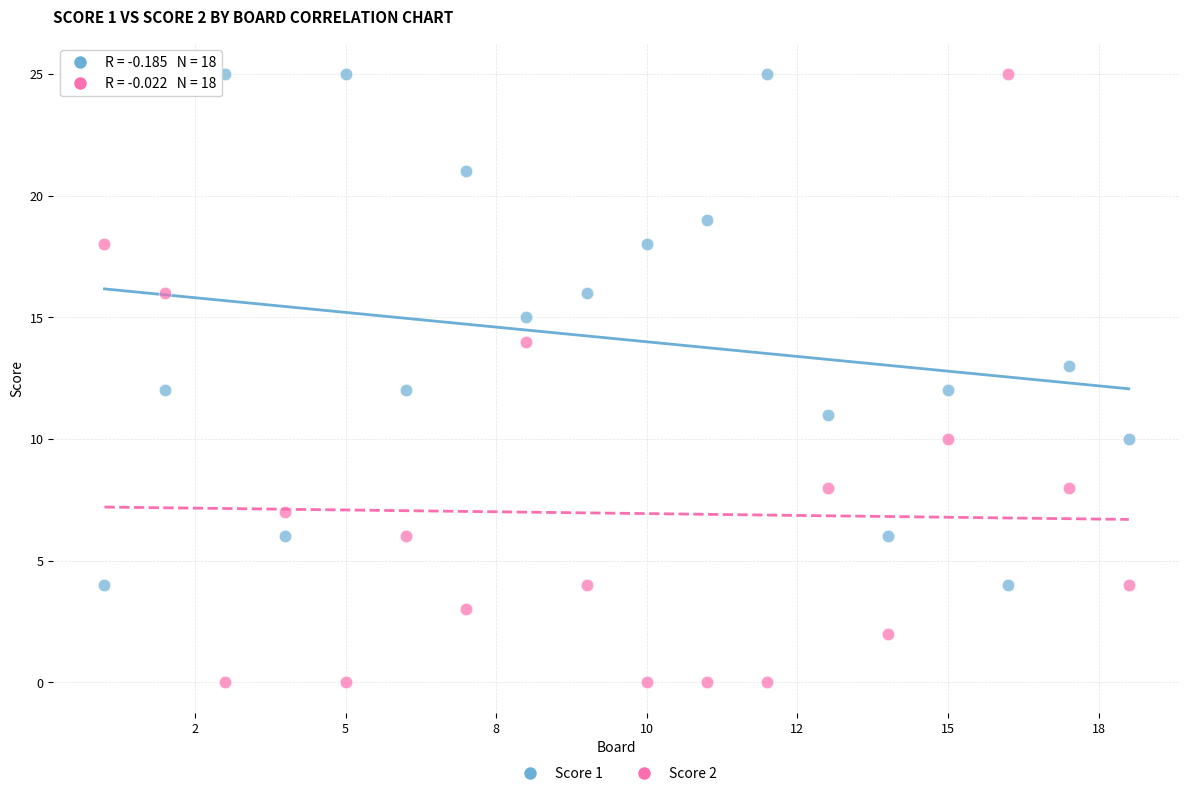

Which series contains the lowest Y value?

Score 2